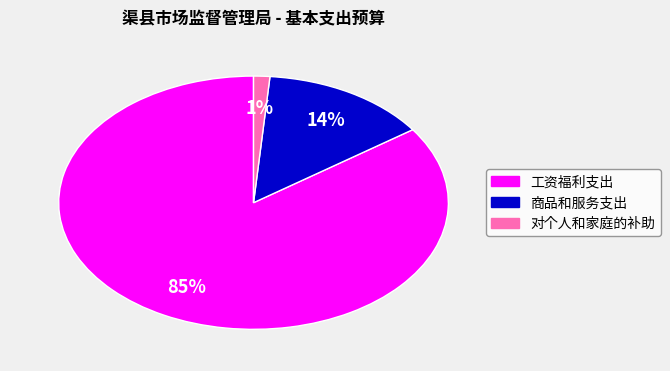

How many segments does this pie chart have?

3